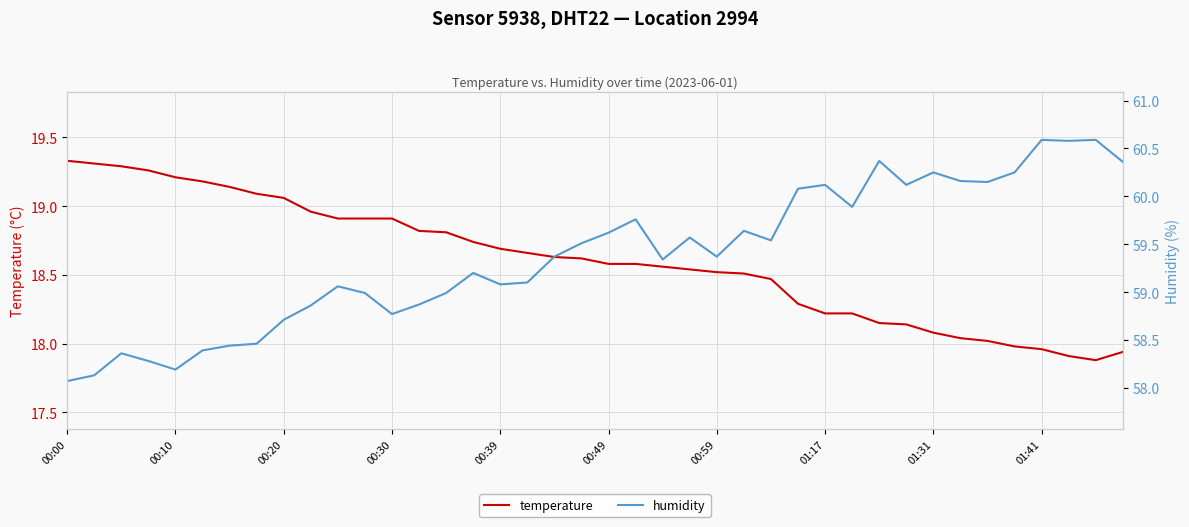

What is the lowest value of the temperature series?

17.9